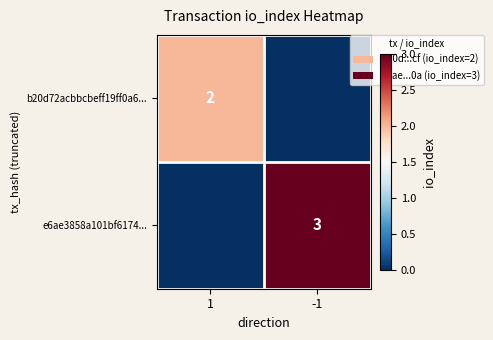

True or false: b20d72acbbcbeff19ff0a6... has a value of 2 at 1.

True